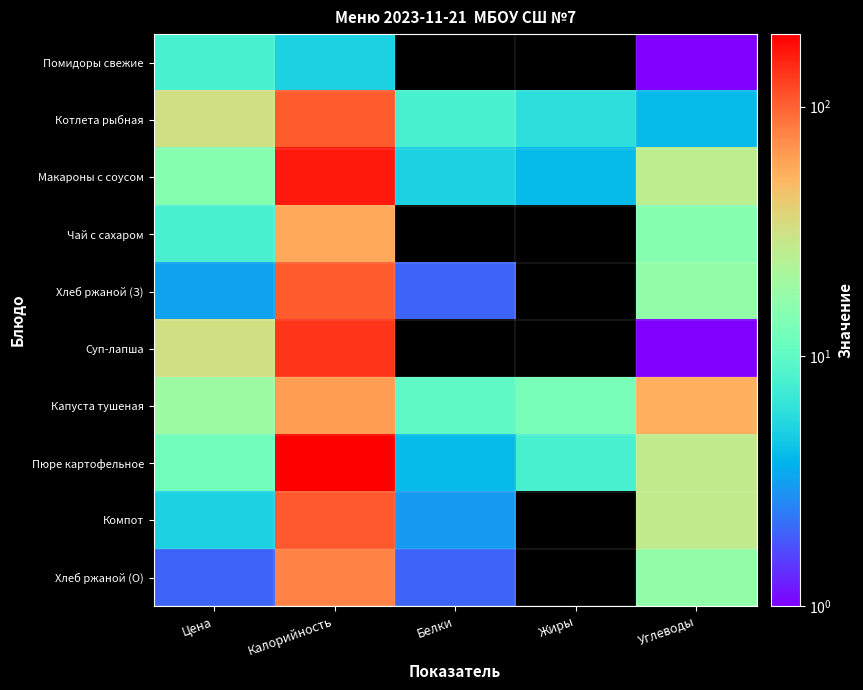

What is the total value across all series at Калорийность?

1014.0